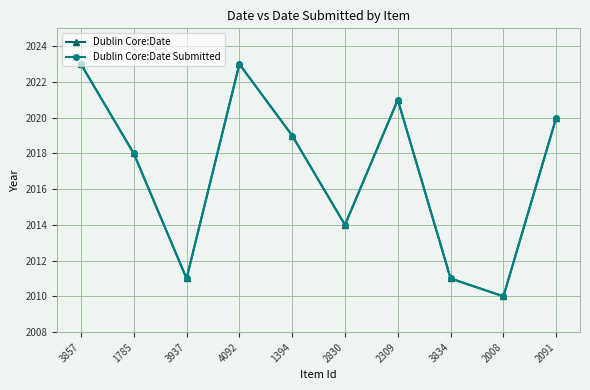

What is the label of the 7th point from the left?

2309